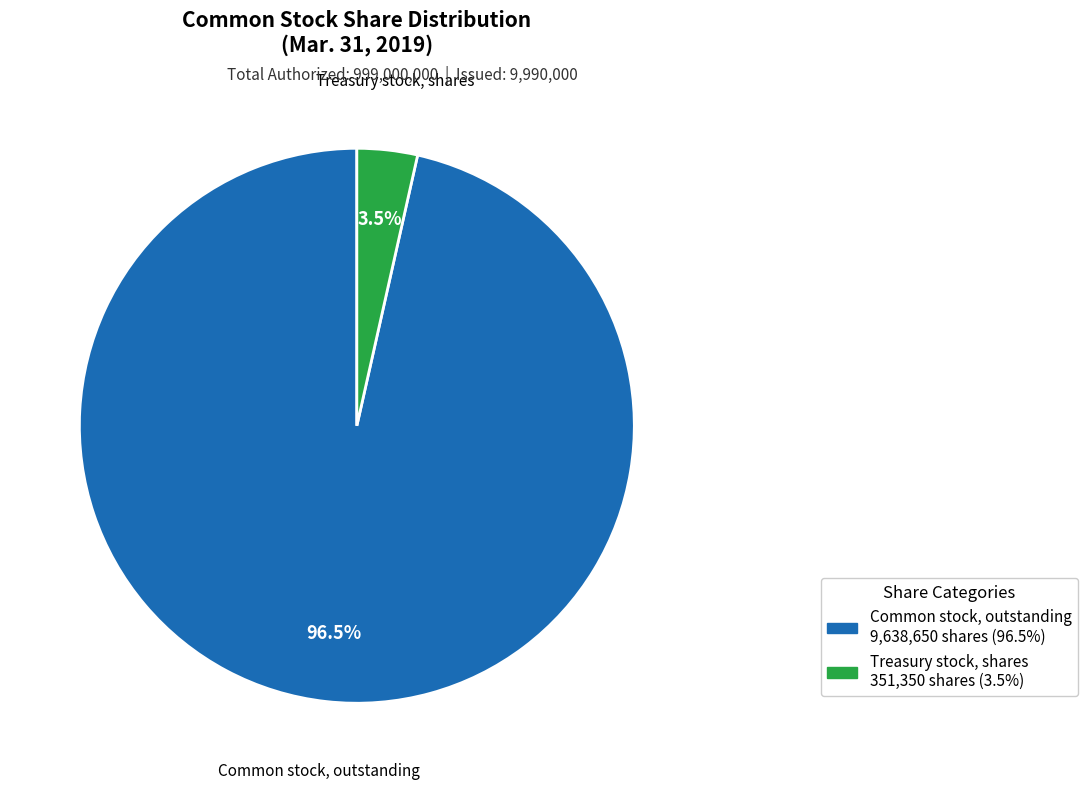

Count the number of slices in the pie.

2